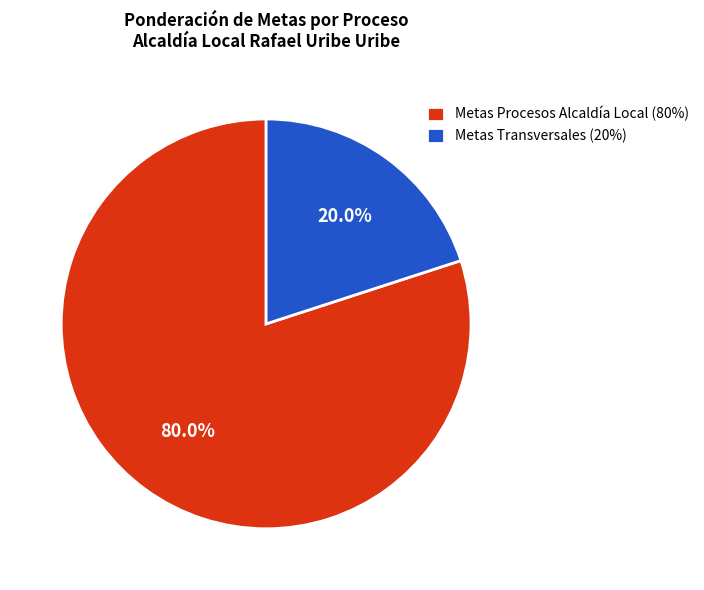

Is there a majority slice in this chart?

Yes